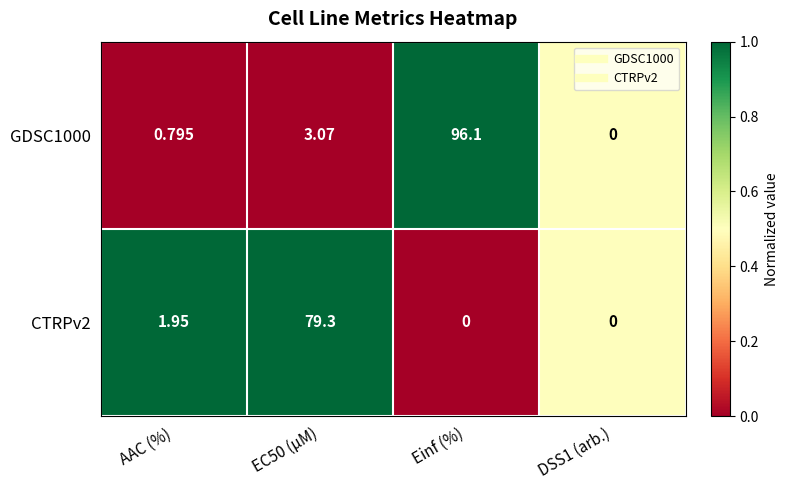

Where is CTRPv2 nearest to the value 39?

AAC (%)